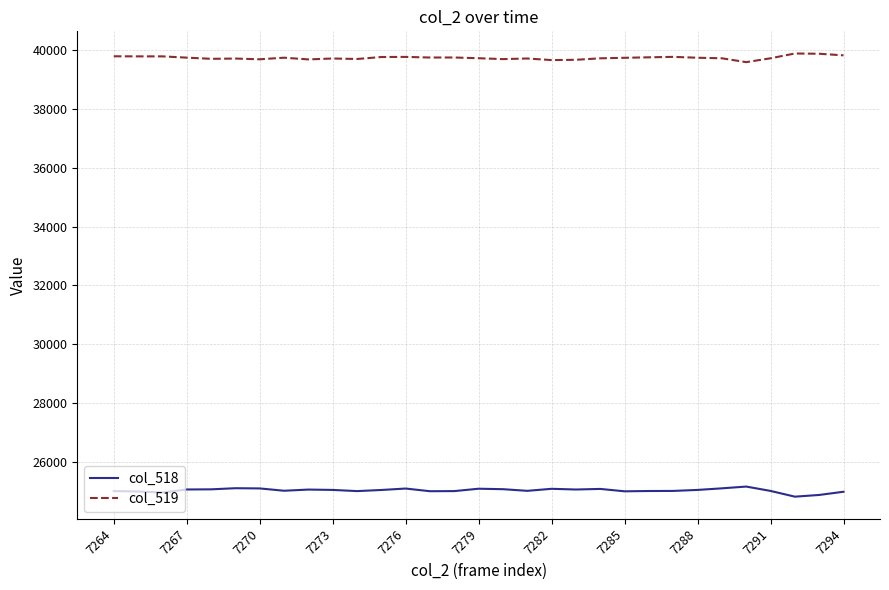

How many lines are shown in the chart?

2